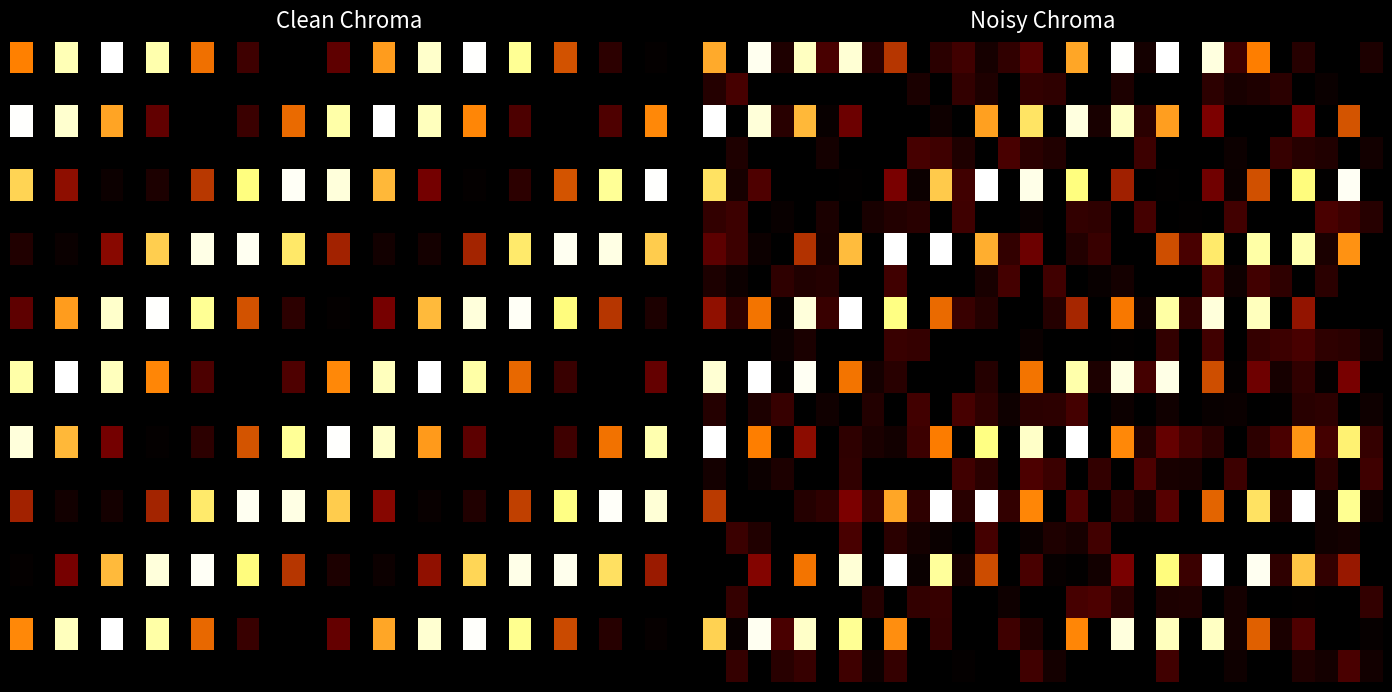

Count the number of categories in the chart.

30